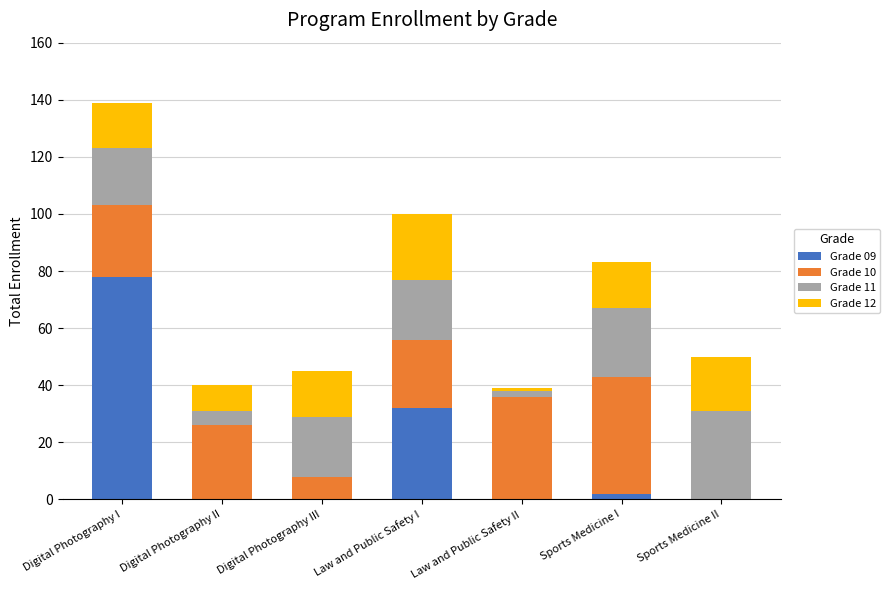

Is it true that Grade 09 equals 78 at Digital Photography I?

True